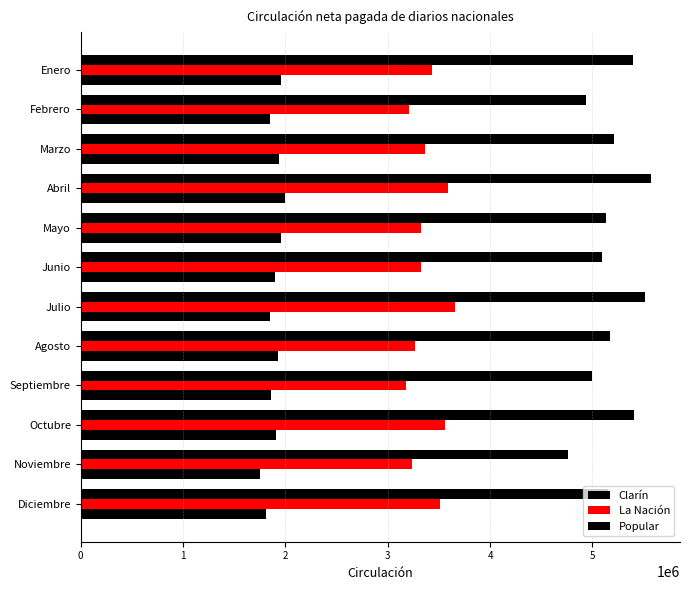

How many data points in La Nación are less than 3360600?

6